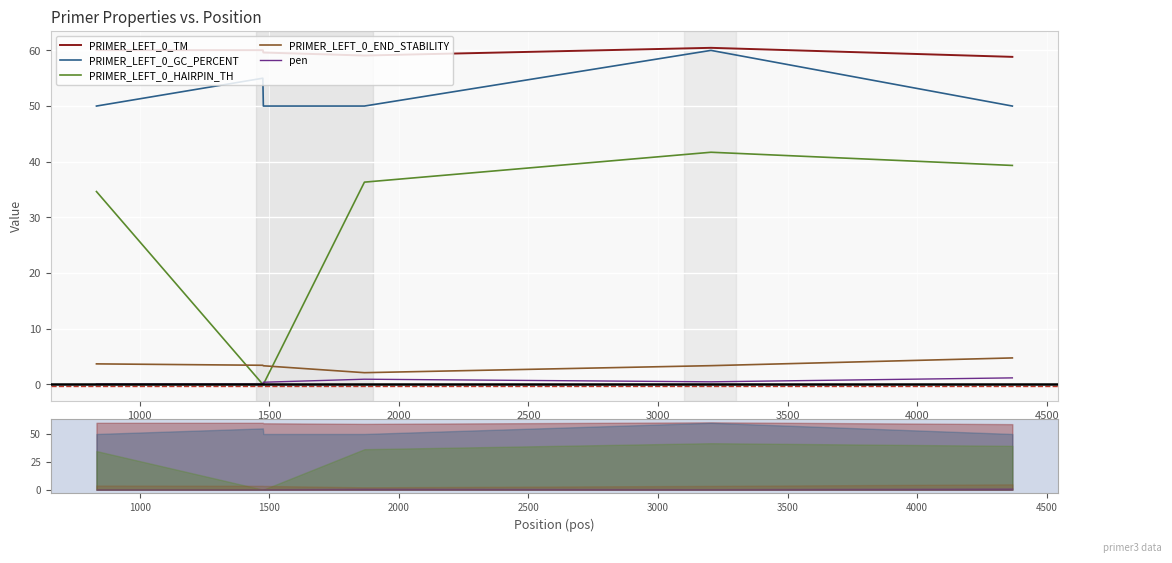

Is this an area chart (filled region under the line)?

No